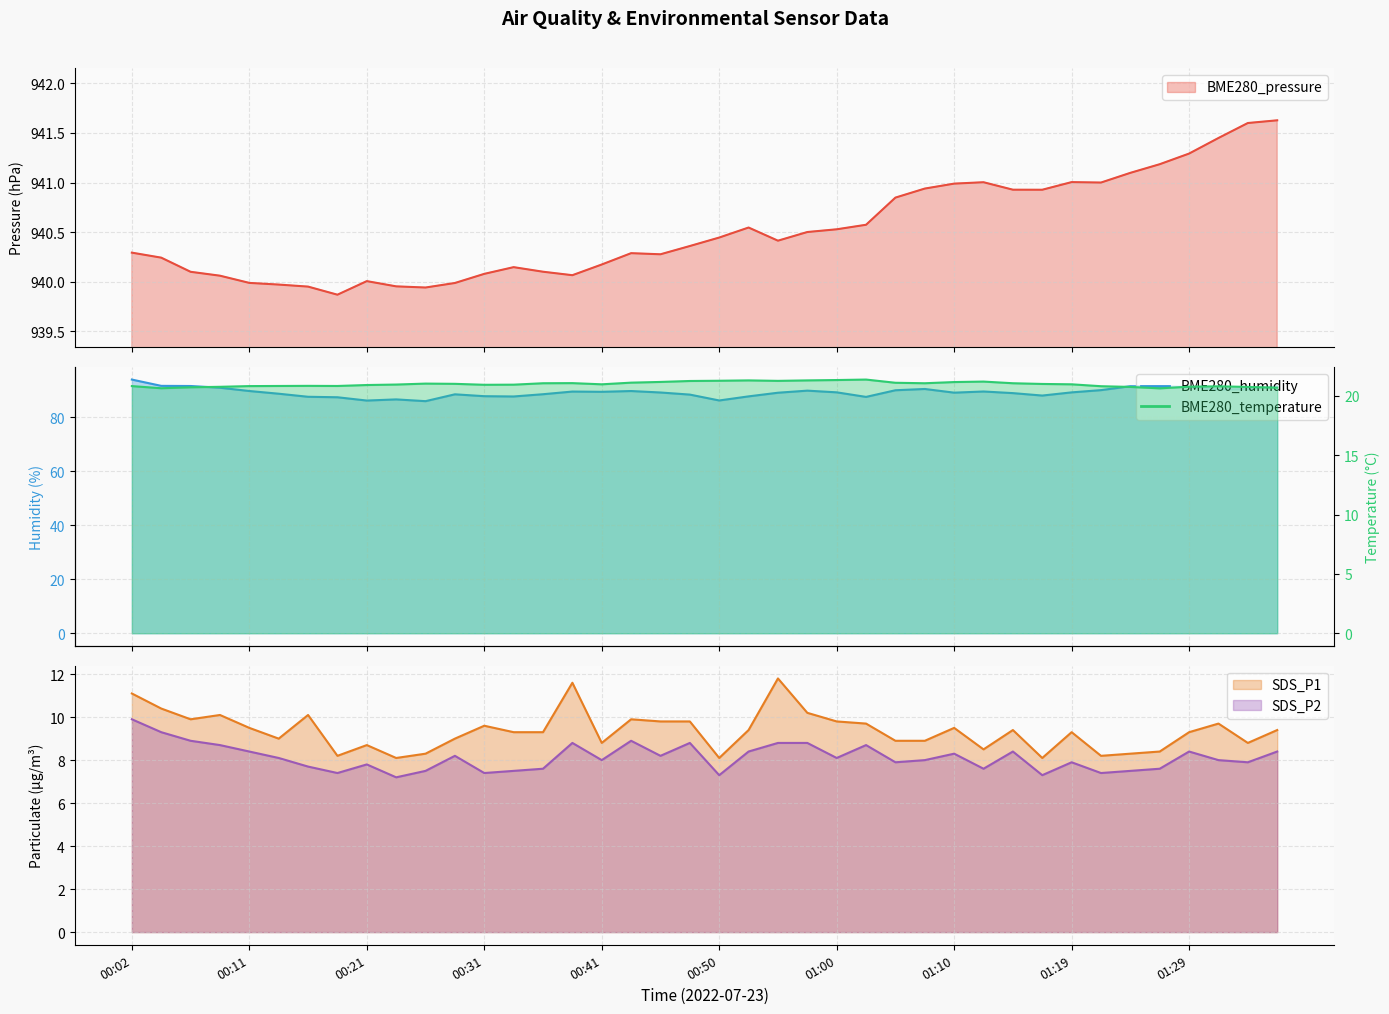

What is the maximum value for SDS_P1?

11.8